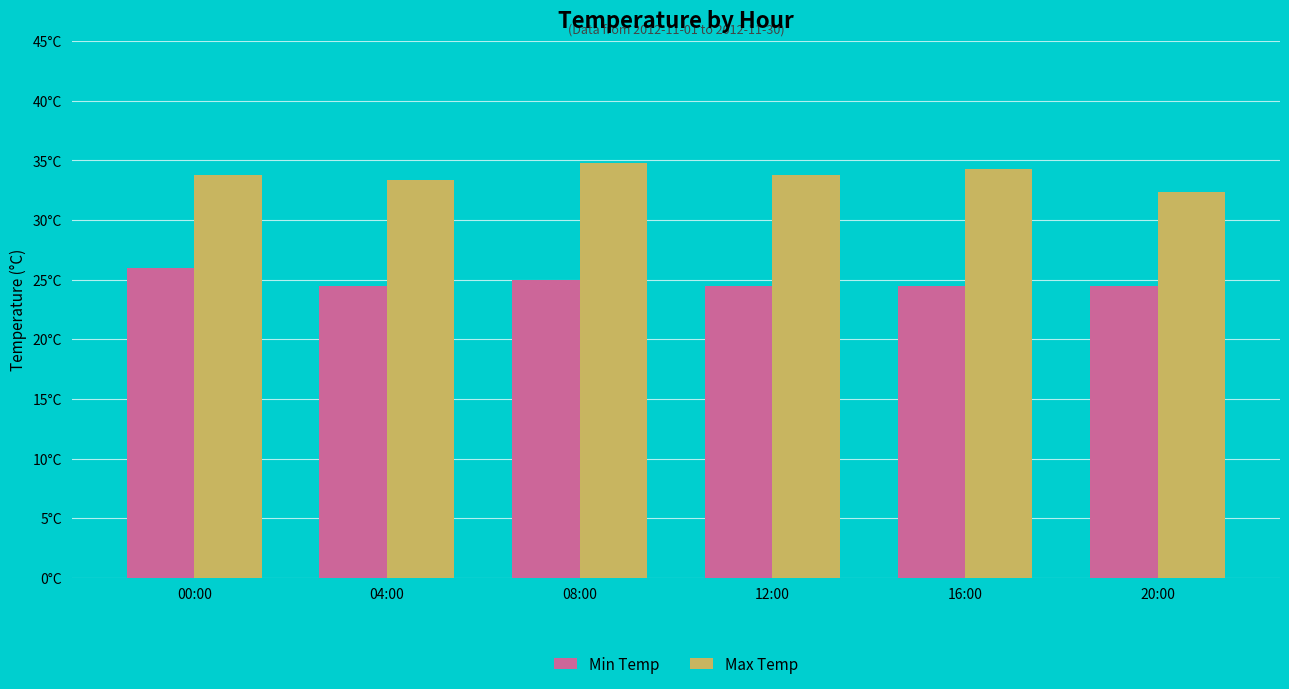

Does the chart contain any negative values?

No